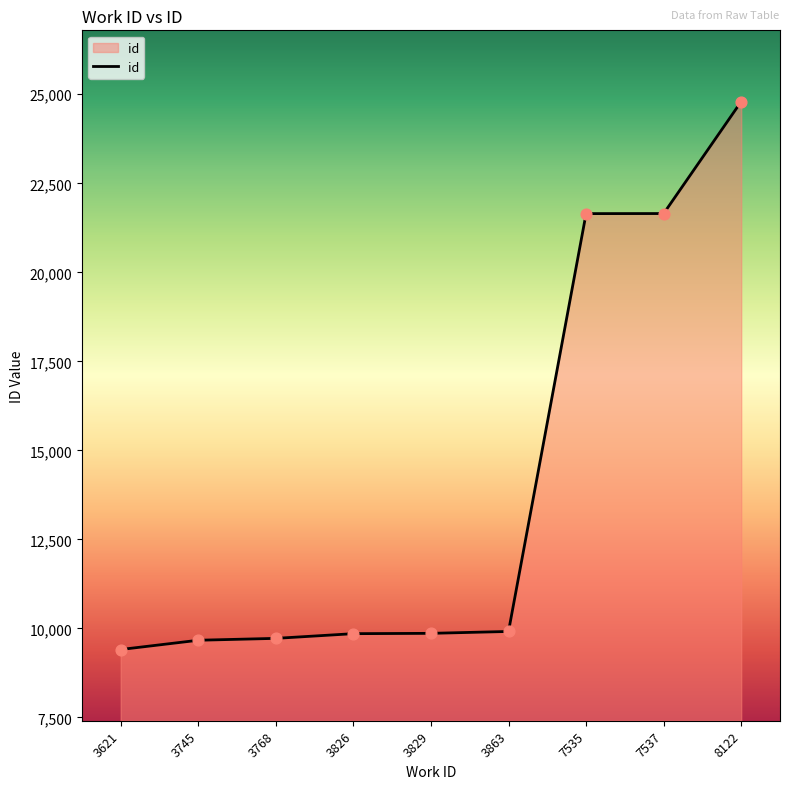

Which has a higher value, 7537 or 3826?

7537